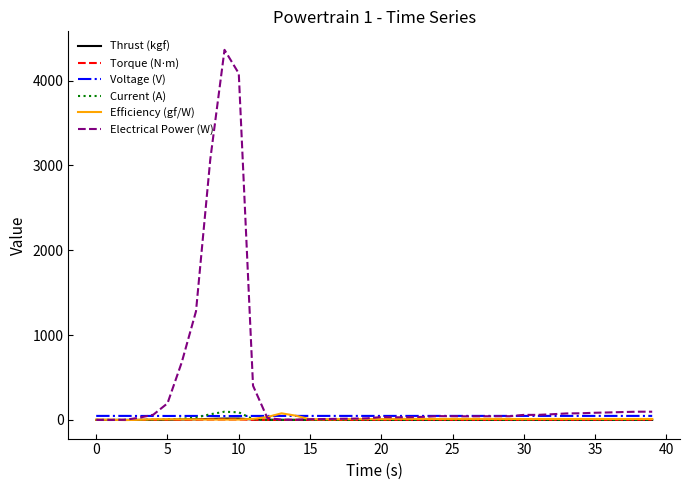

What is the maximum value shown in the chart?

4362.0